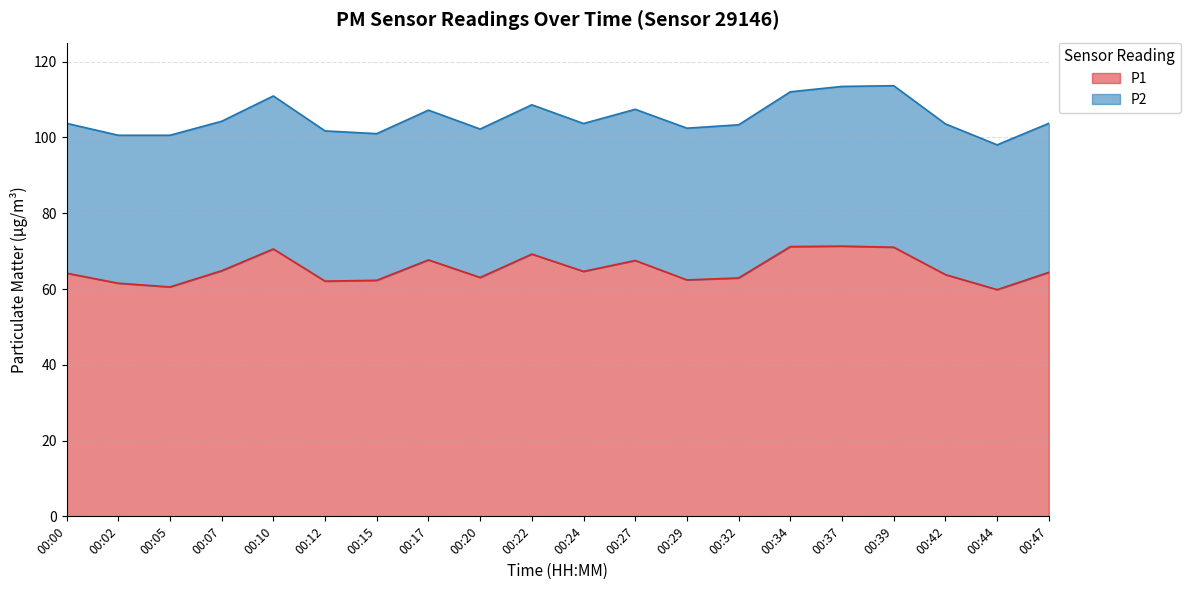

The value at 00:20 is 63.0. True or false?

True